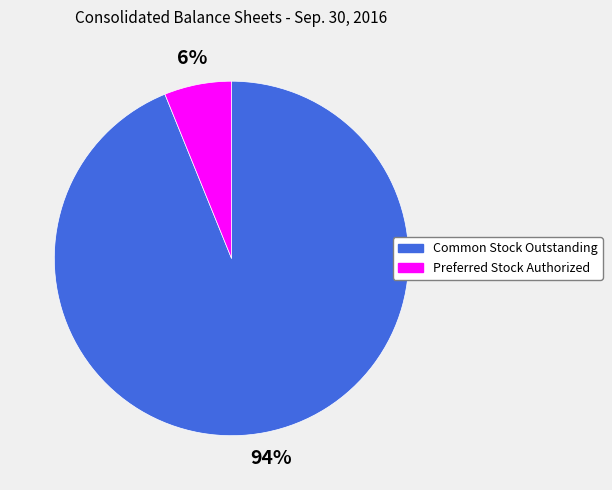

To the nearest percent, what is the difference between the largest and smallest slice percentages?

88%